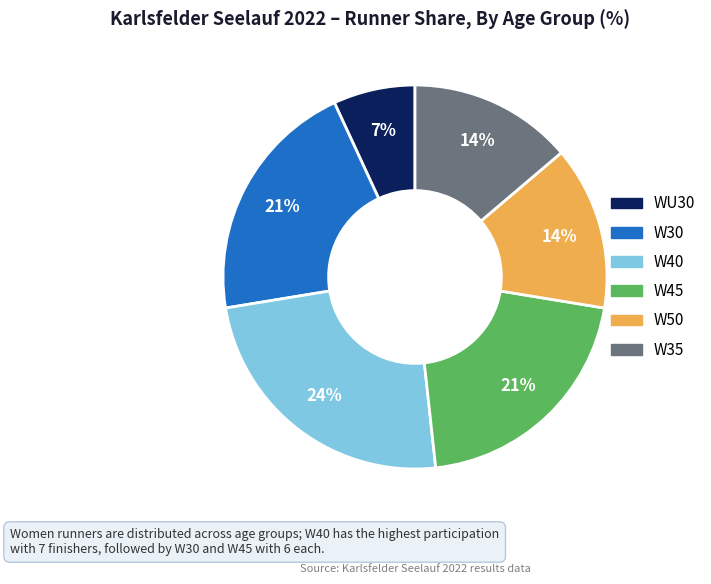

How many segments does this pie chart have?

6